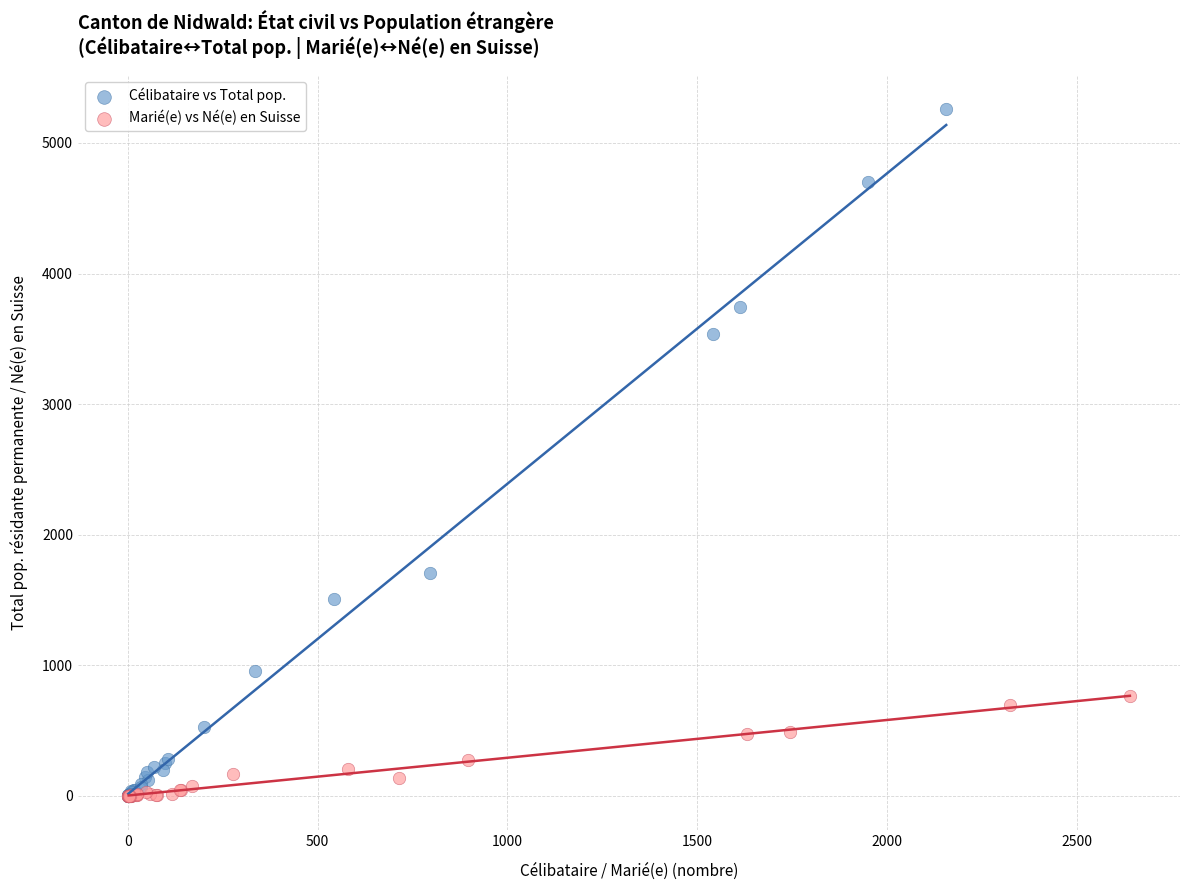

Which series contains the highest Y value?

Célibataire vs Total pop.